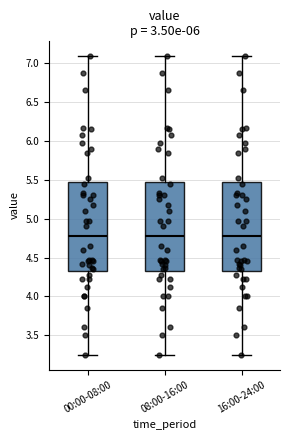

Where does the median line of the box for 00:00-08:00 sit on the y-axis? The values are not printed on the chart, so give them approximately, as read against the axis.

4.80